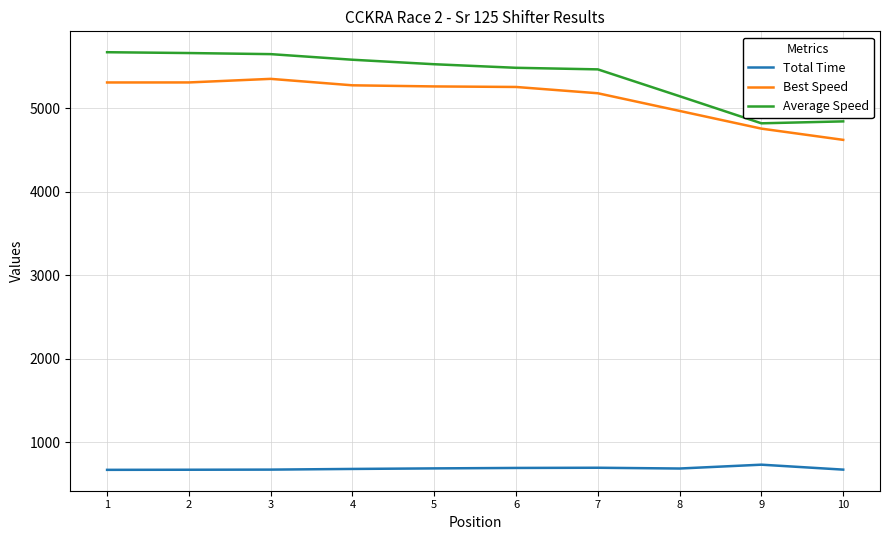

The value of Best Speed at 1 is 5306.8. True or false?

True